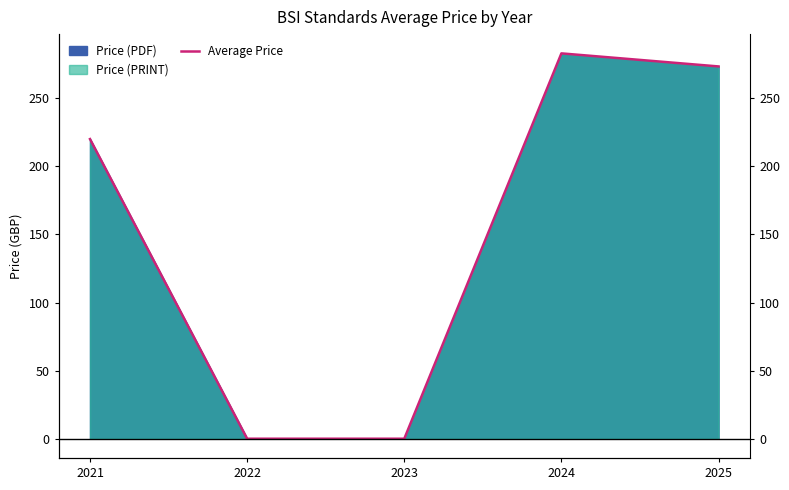

Reading right to left, extract all data points from this chart.

273.3	282.9	0.0	0.0	220.0